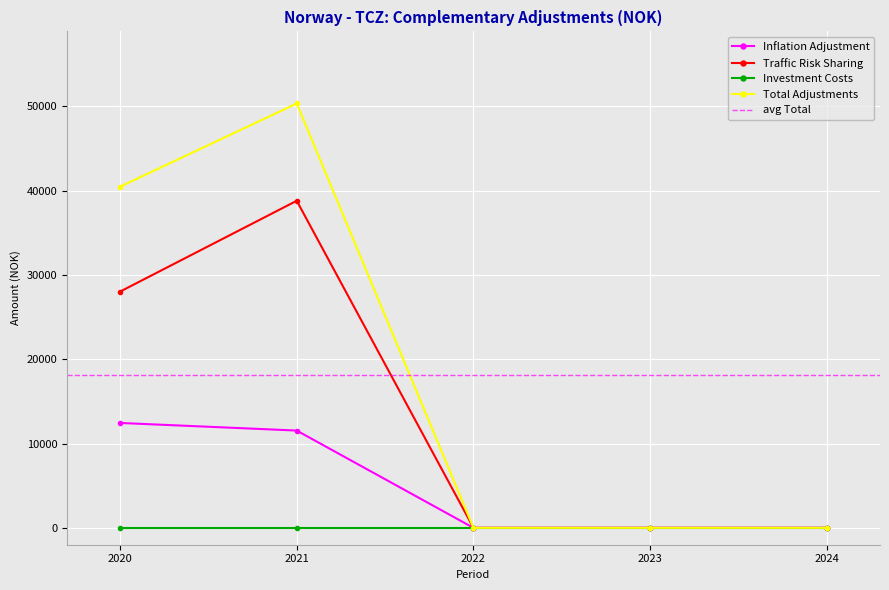

What is the difference between the maximum and minimum values in the Total Adjustments series?

50341.8